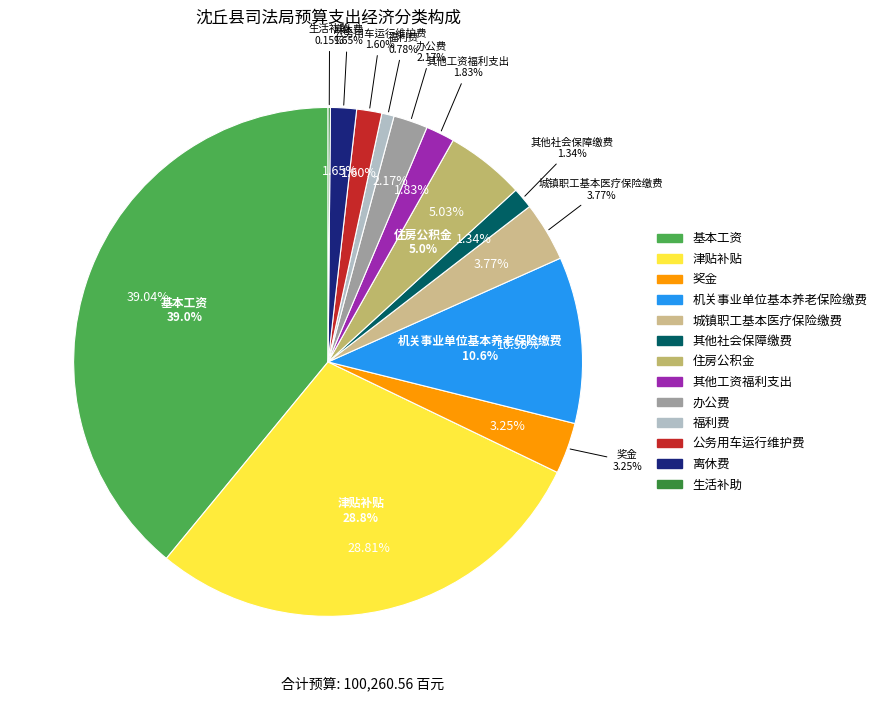

To the nearest percent, what portion does 其他工资福利支出 represent?

2%